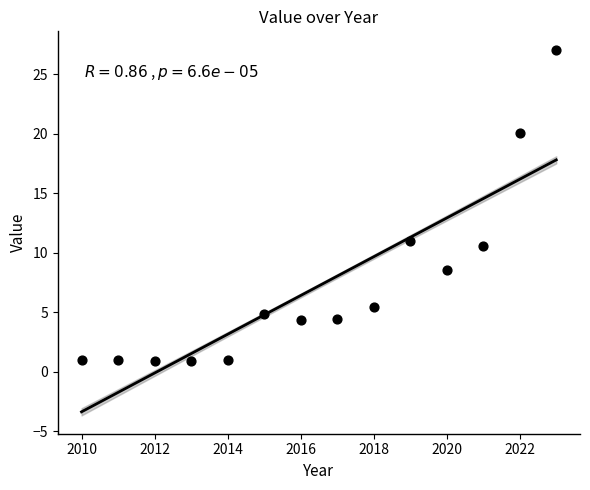

What is the range of X values (max minus min)?

13.0